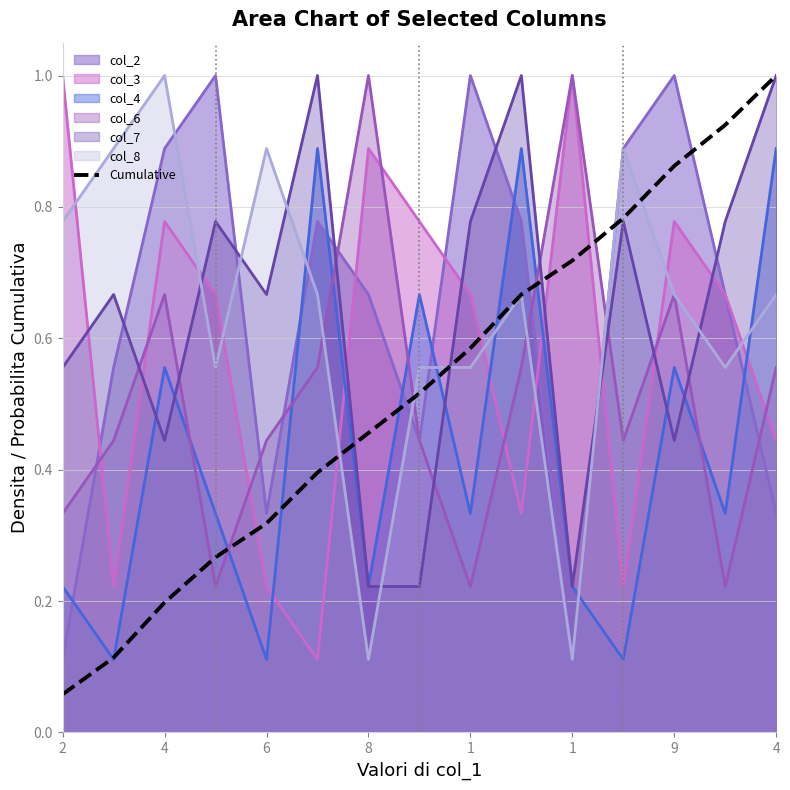

What is the difference between the values at 11 and 8?

0.5